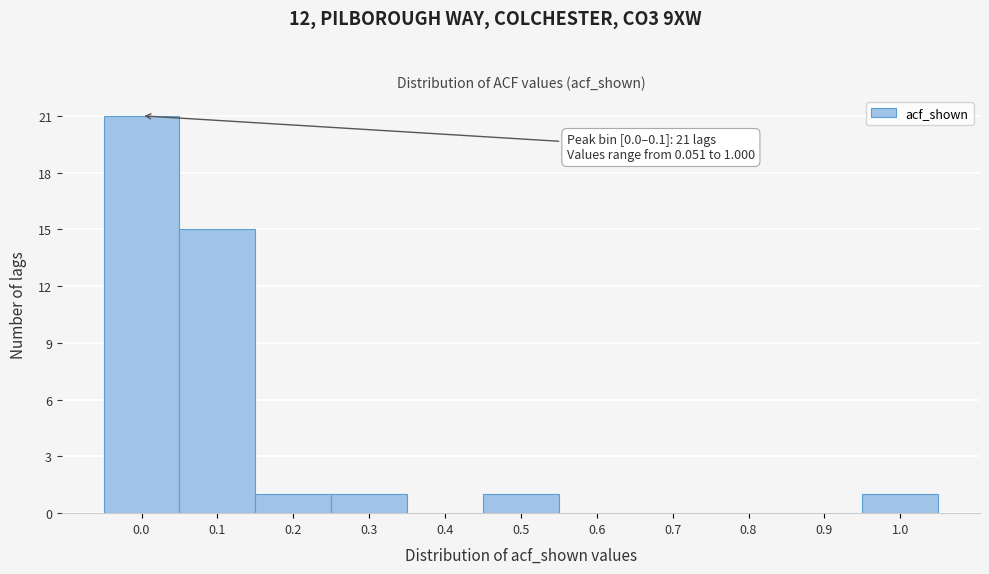

Reading left to right, transcribe all the data shown in this chart.

0.0=21	0.1=15	0.2=1	0.3=1	0.4=0	0.5=1	0.6=0	0.7=0	0.8=0	0.9=0	1.0=1